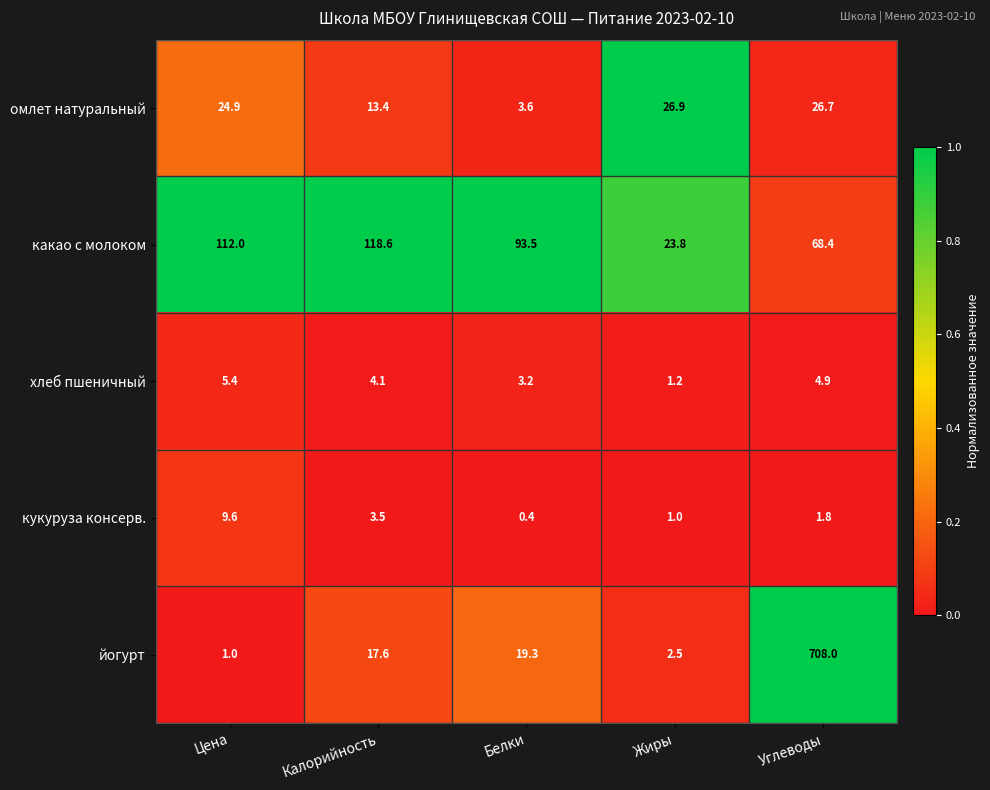

What is the lowest value of the йогурт series?

1.0